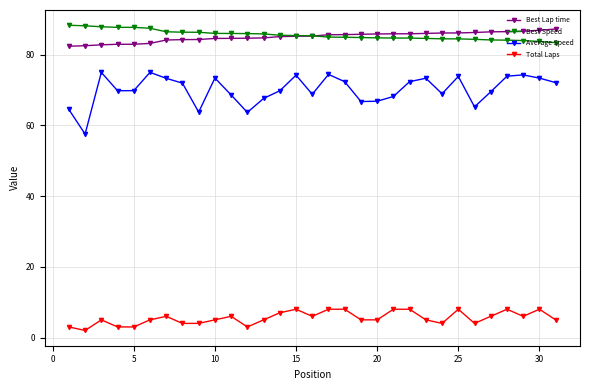

What is the value of the Total Laps point at the 26th from the left?

4.0